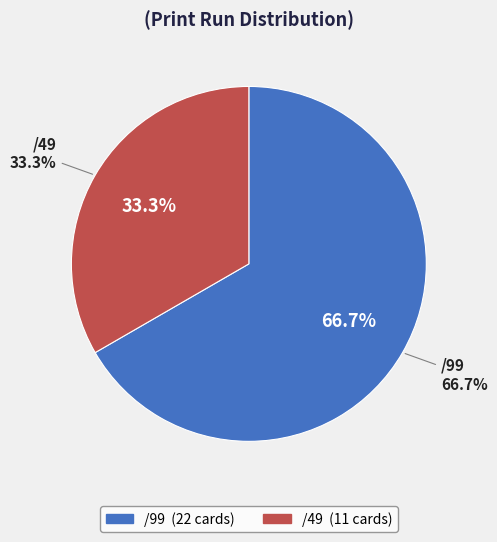

What is the ratio of the value at /49 to the value at /99?

0.5